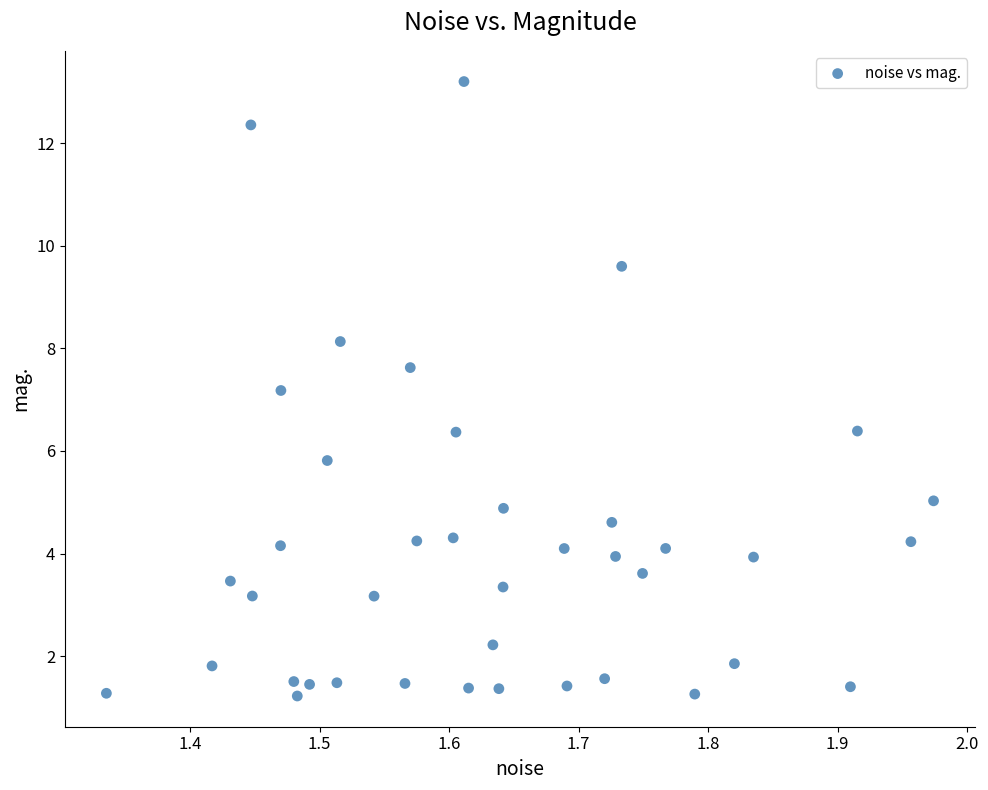

What Y value in the scatter plot is closest to 7?

7.2